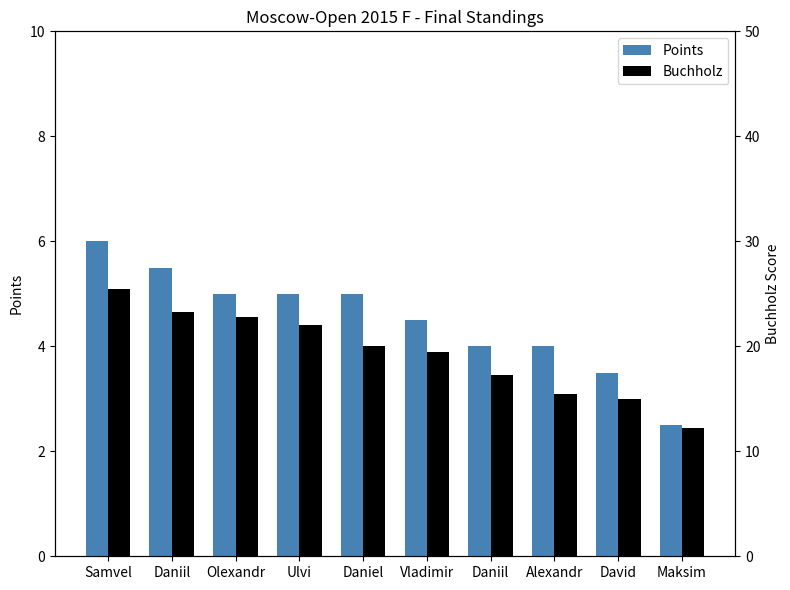

What is the label of the 8th bar from the right?

Olexandr